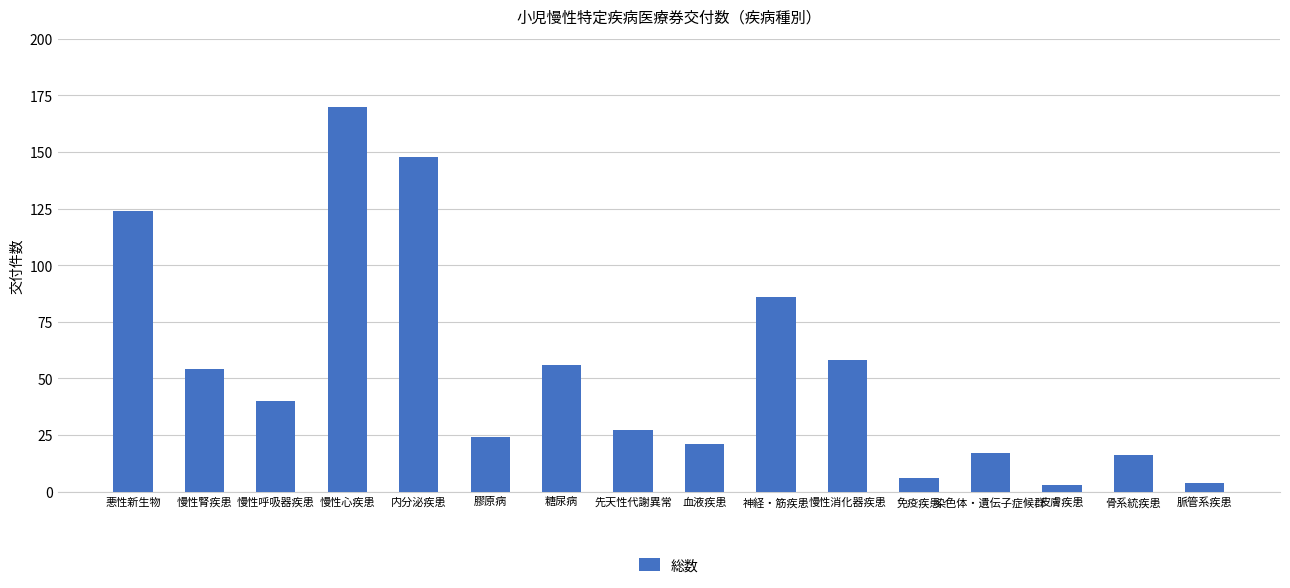

The value at 悪性新生物 is 210. True or false?

False